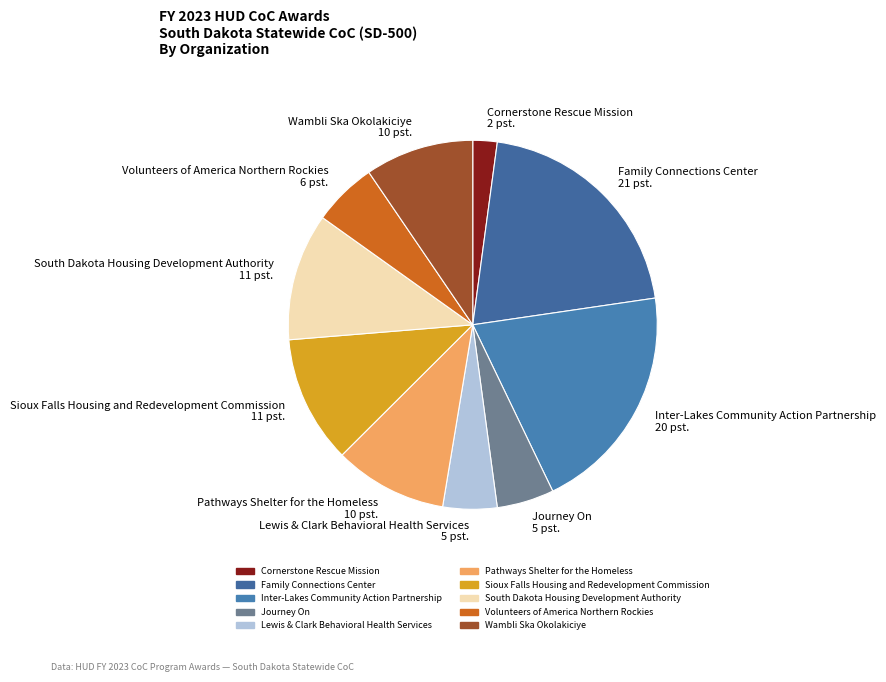

What is the ratio of the value at Volunteers of America Northern Rockies 6 pst. to the value at Sioux Falls Housing and Redevelopment Commission 11 pst.?

0.5